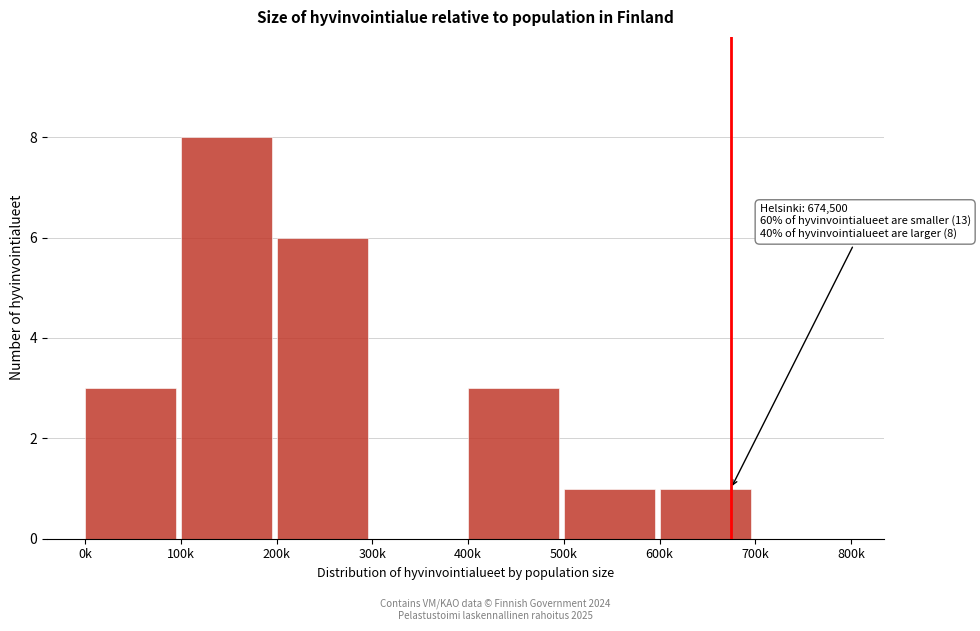

Reading right to left, extract all data points from this chart.

700k=0	600k=1	500k=1	400k=3	300k=0	200k=6	100k=8	0k=3